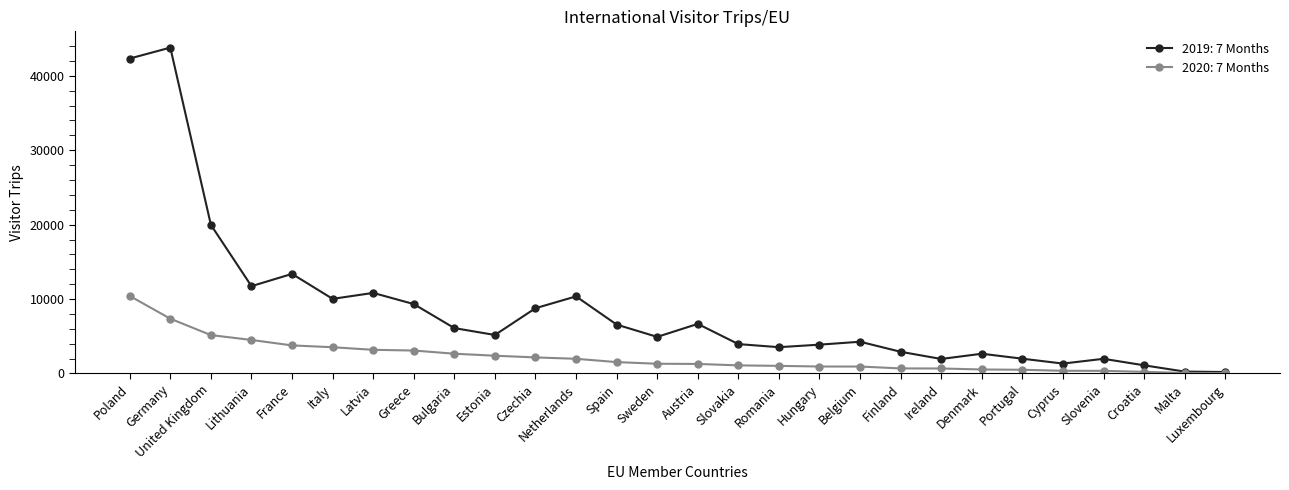

What is the spread (max minus min) of values at Poland?

31922